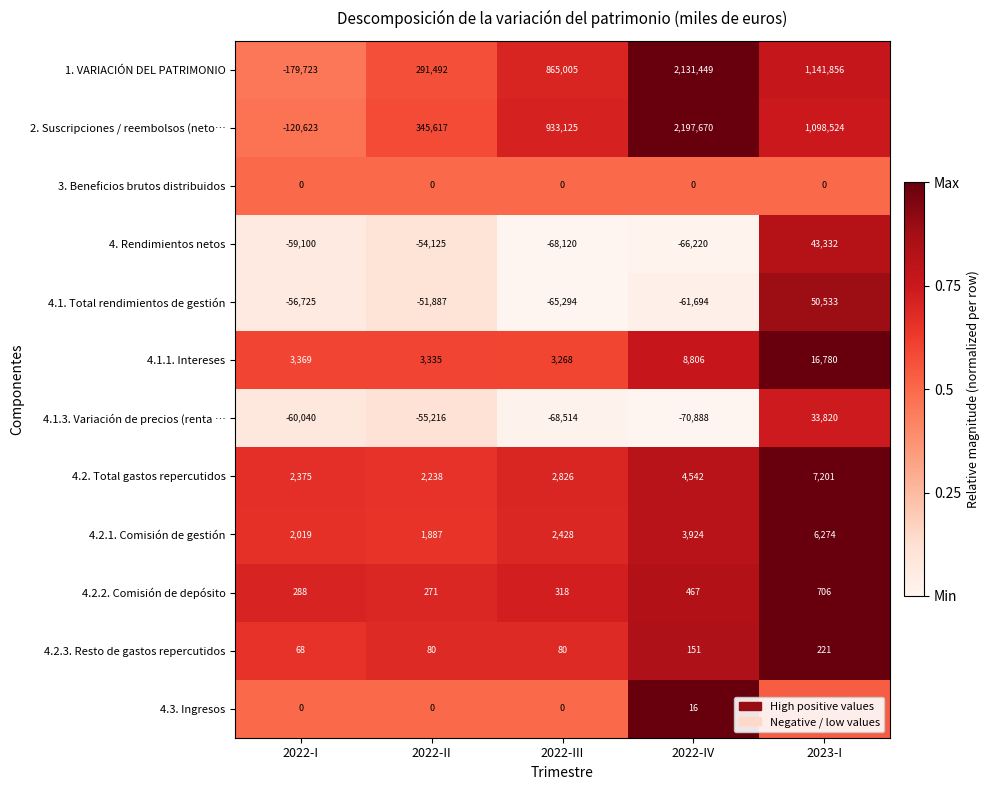

At 2023-I, list the series in order from largest to smallest.

1. VARIACIÓN DEL PATRIMONIO, 2. Suscripciones / reembolsos (neto…, 4.1. Total rendimientos de gestión, 4. Rendimientos netos, 4.1.3. Variación de precios (renta …, 4.1.1. Intereses, 4.2. Total gastos repercutidos, 4.2.1. Comisión de gestión, 4.2.2. Comisión de depósito, 4.2.3. Resto de gastos repercutidos, 4.3. Ingresos, 3. Beneficios brutos distribuidos